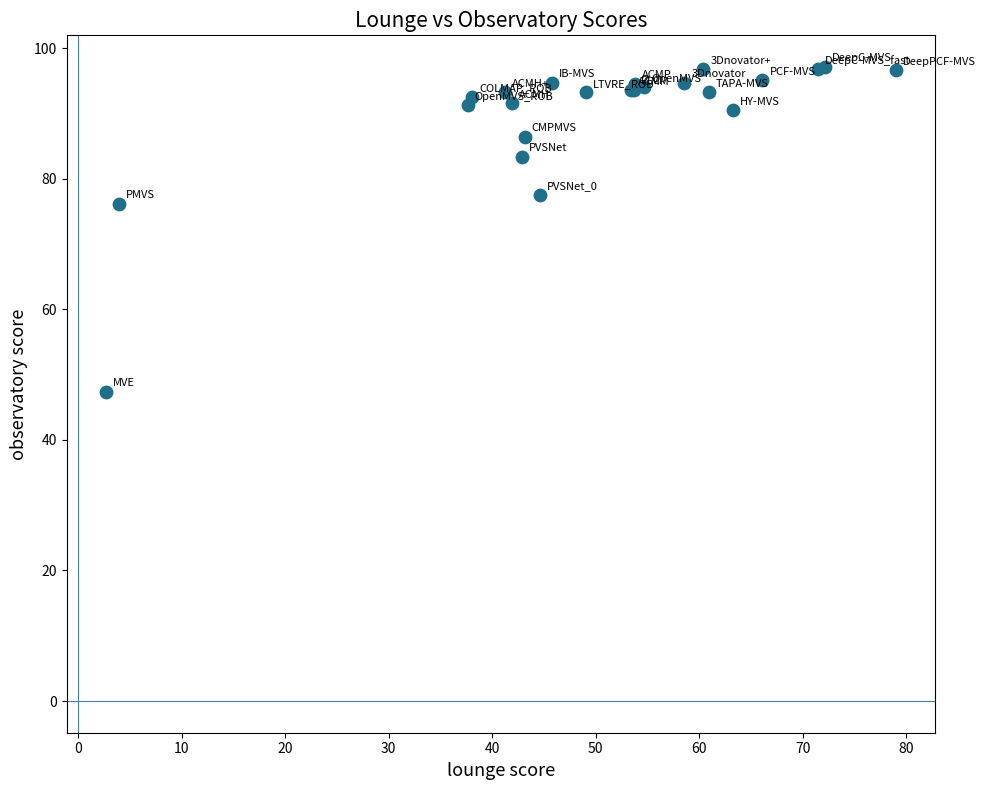

What Y value in the scatter plot is closest to 72?

76.2